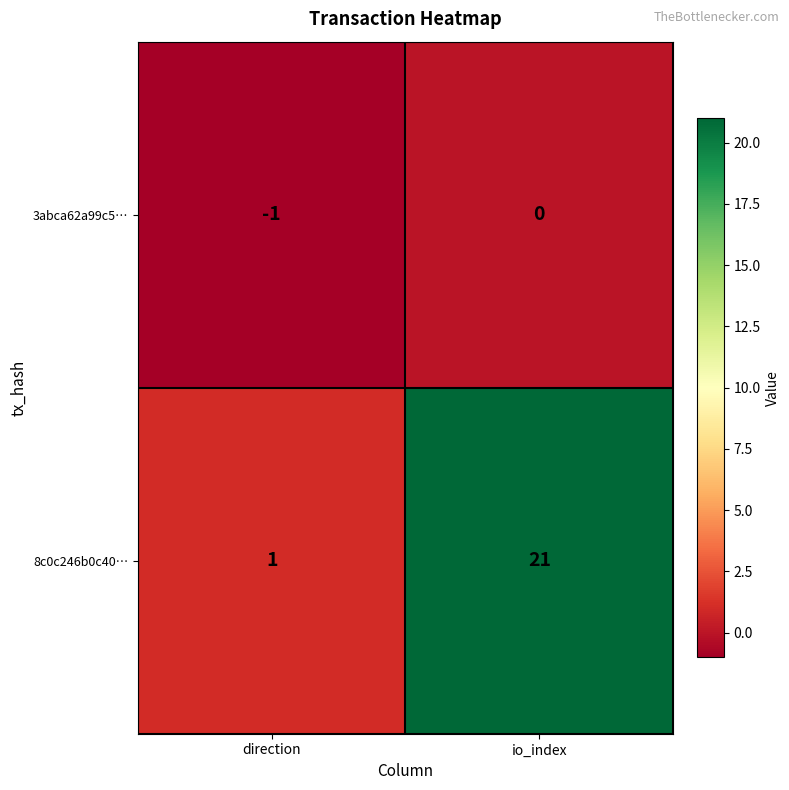

Rank the series by their average value, from highest to lowest.

8c0c246b0c40…, 3abca62a99c5…